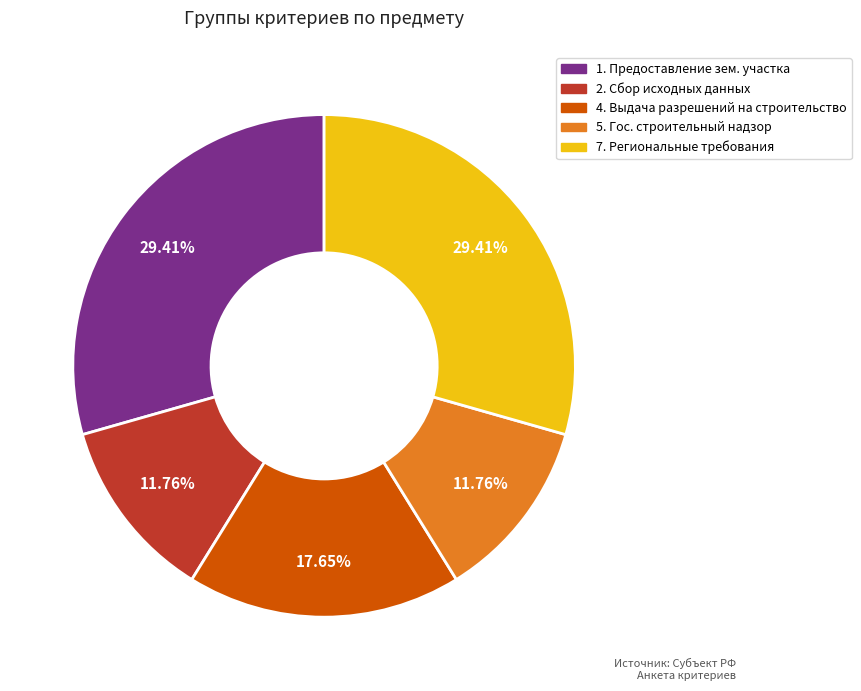

Is there a majority slice in this chart?

No